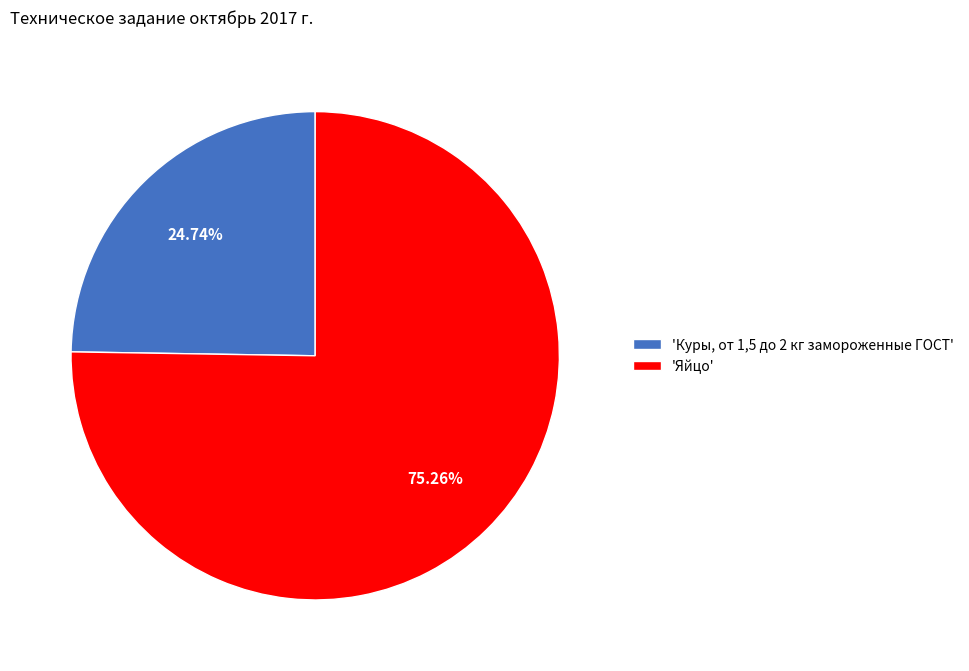

Does any single category account for the majority?

Yes